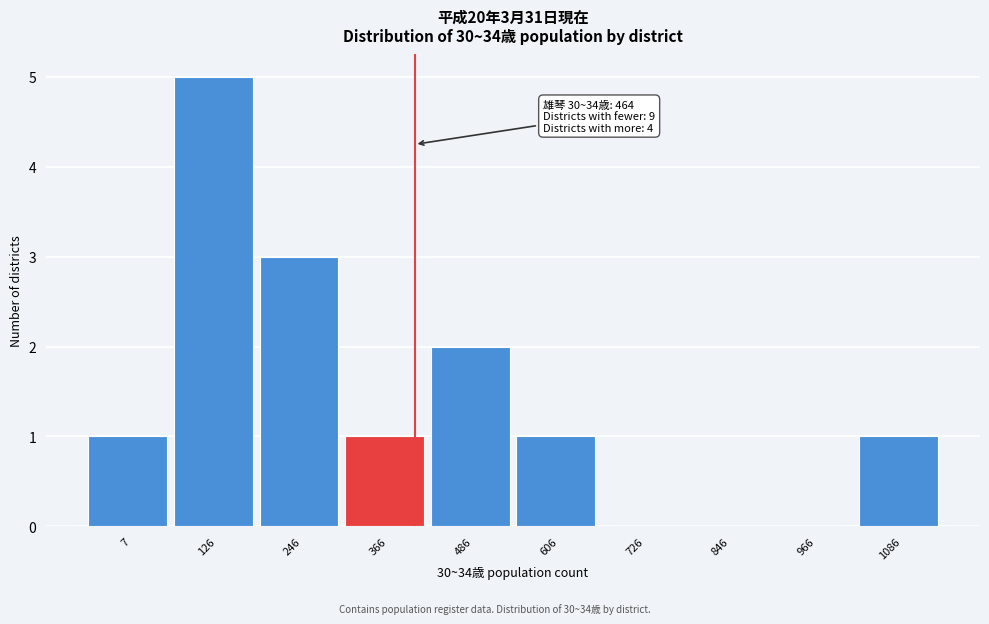

Reading left to right, extract all data points from this chart.

7=1	126=5	246=3	366=1	486=2	606=1	726=0	846=0	966=0	1086=1